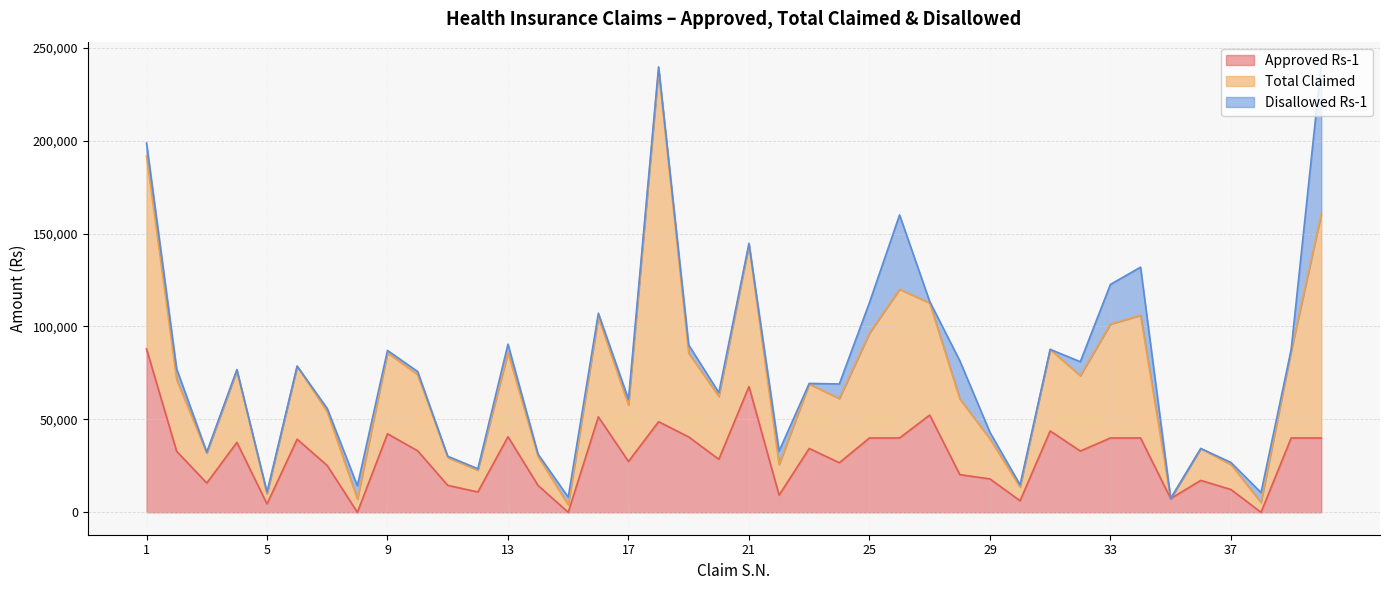

How many interior local peaks does the Total Claimed series have?

12